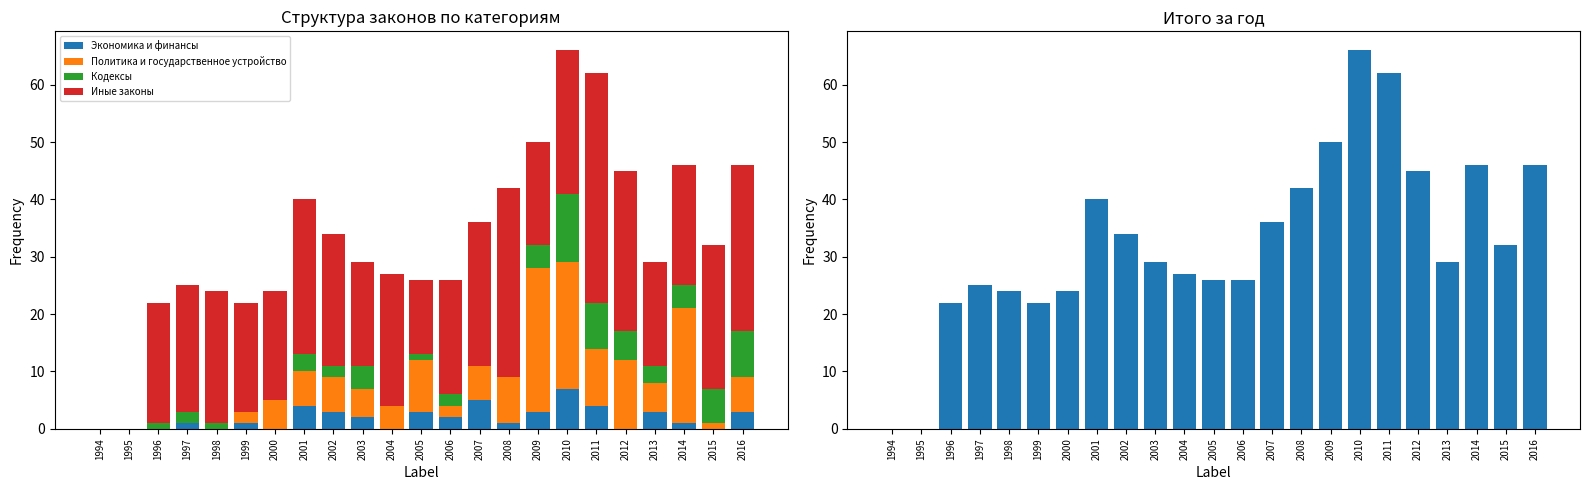

Rank the categories by Итого за год value from highest to lowest.

2010, 2011, 2009, 2014, 2016, 2012, 2008, 2001, 2007, 2002, 2015, 2003, 2013, 2004, 2005, 2006, 1997, 1998, 2000, 1996, 1999, 1994, 1995